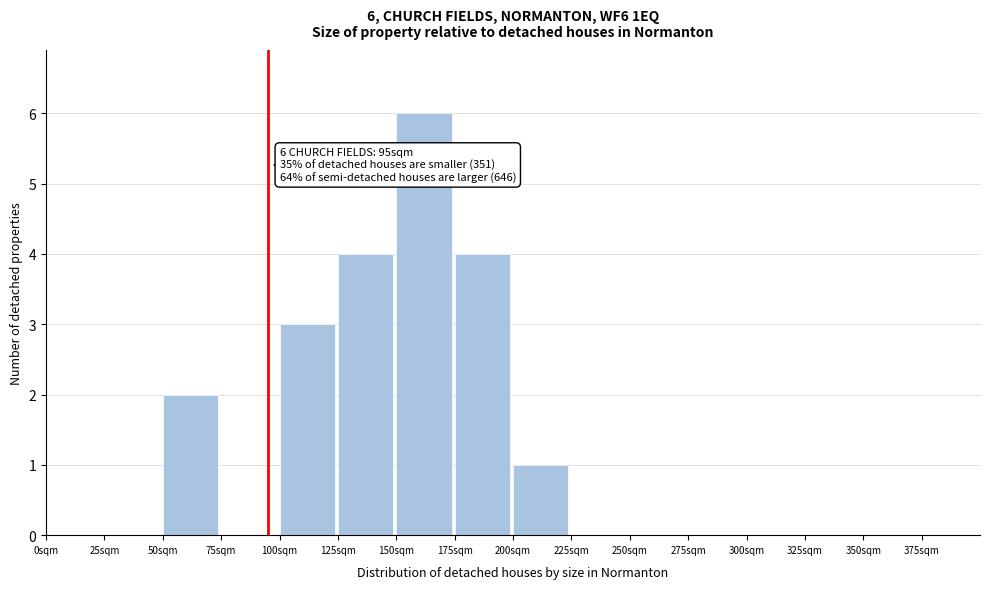

Reading left to right, transcribe all the data shown in this chart.

0sqm=0	25sqm=0	50sqm=2	75sqm=0	100sqm=3	125sqm=4	150sqm=6	175sqm=4	200sqm=1	225sqm=0	250sqm=0	275sqm=0	300sqm=0	325sqm=0	350sqm=0	375sqm=0